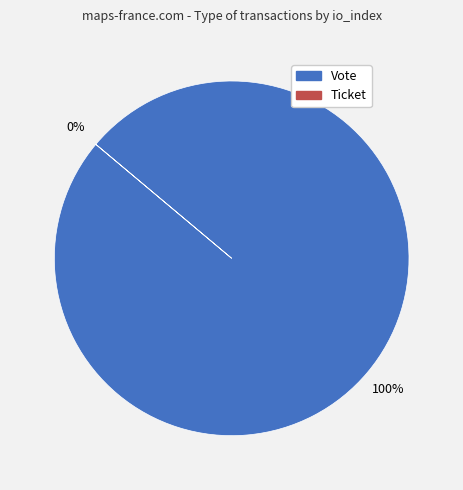

What is the change in value from Vote to Ticket?

-1